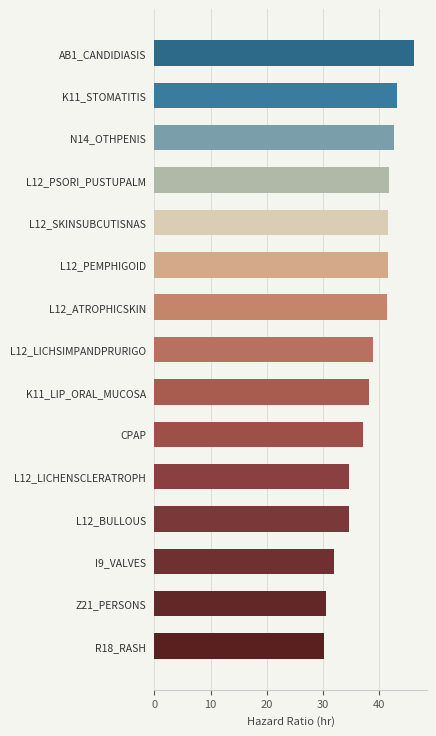

Approximately how many times larger is the value at L12_LICHSIMPANDPRURIGO compared to I9_VALVES?

1.2